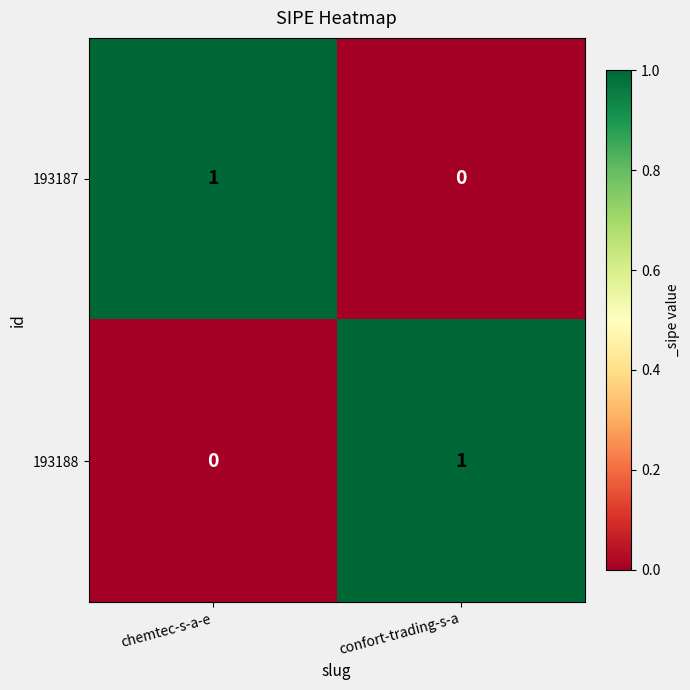

Rank the categories by 193187 value from lowest to highest.

confort-trading-s-a, chemtec-s-a-e